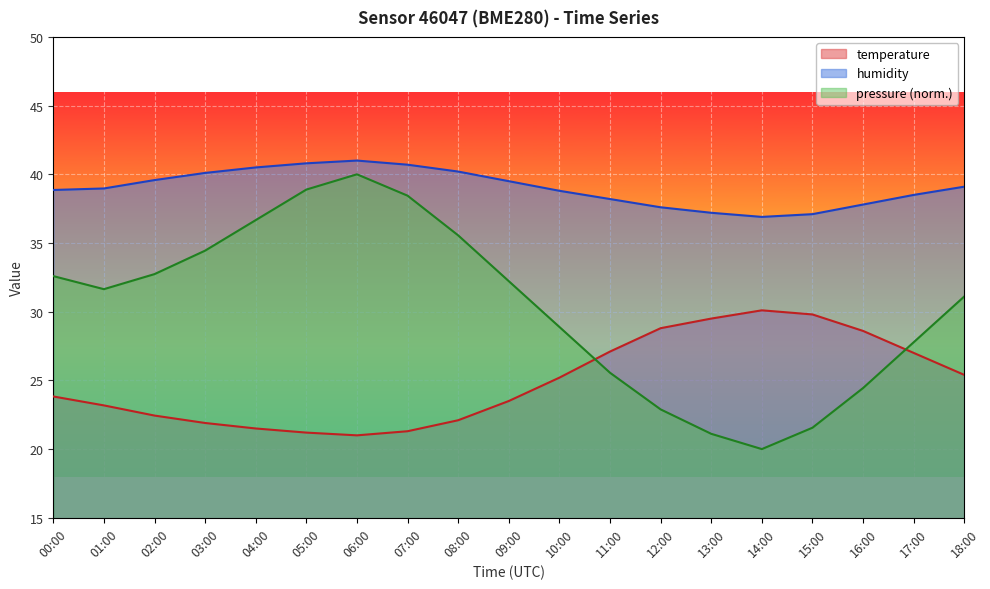

True or false: humidity and temperature intersect in this chart.

False